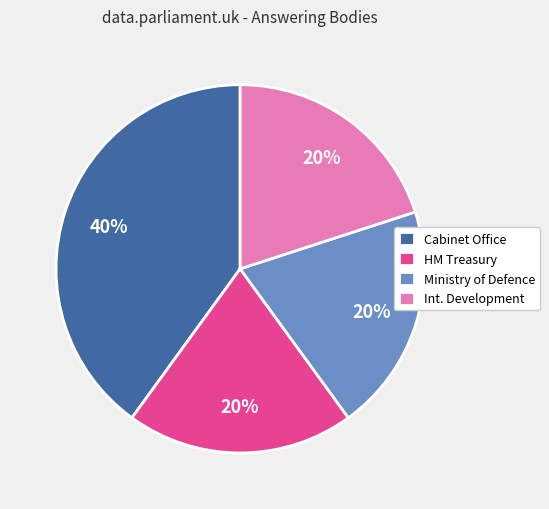

What is the ratio of the value at Cabinet Office to the value at Ministry of Defence?

2.0